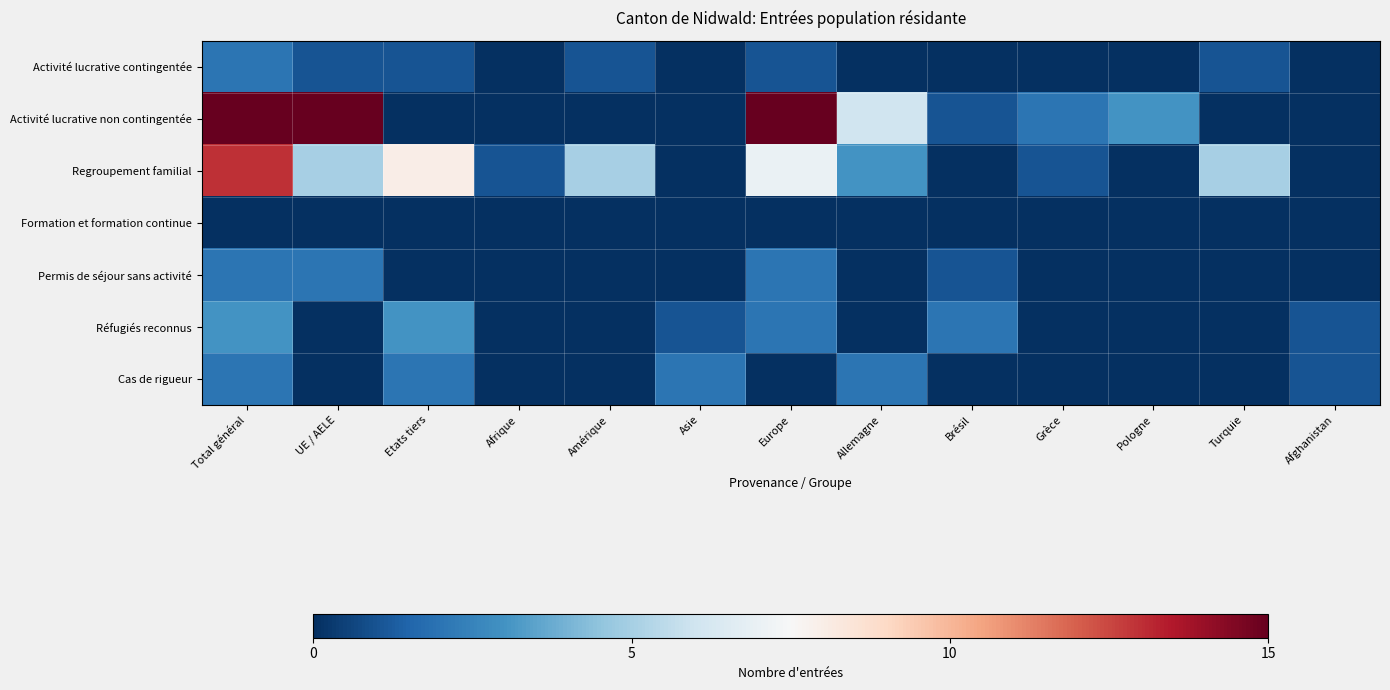

Which series has the largest total across all categories?

Activité lucrative non contingentée